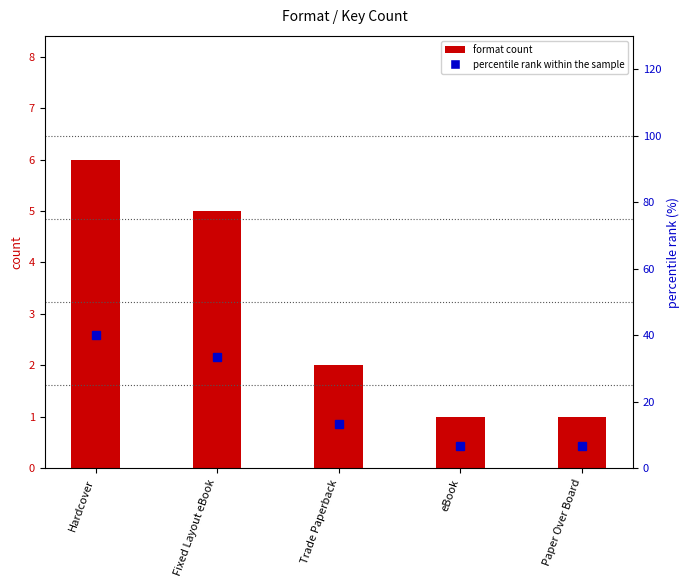

Reading left to right, transcribe all the data shown in this chart.

format count: Hardcover=6.0	Fixed Layout eBook=5.0	Trade Paperback=2.0	eBook=1.0	Paper Over Board=1.0
percentile rank within the sample: Hardcover=40.0	Fixed Layout eBook=33.3	Trade Paperback=13.3	eBook=6.7	Paper Over Board=6.7